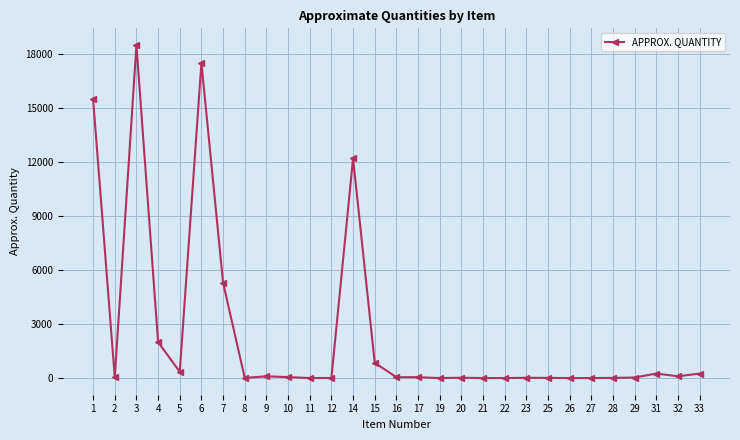

The value at 3 is 18500. True or false?

True